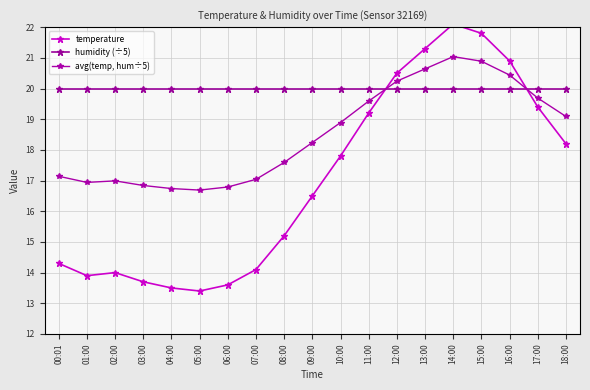

Which series has the largest total across all categories?

humidity (÷5)